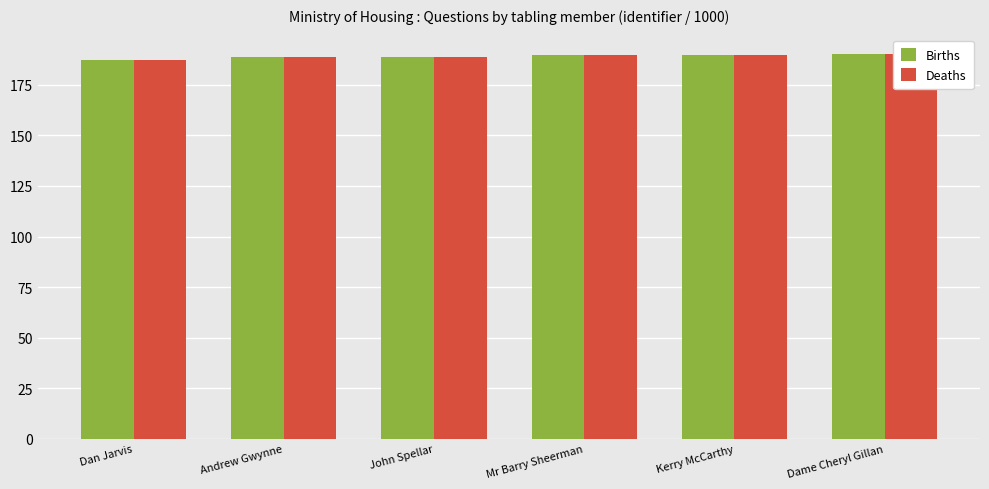

How many bars are there in total?

12